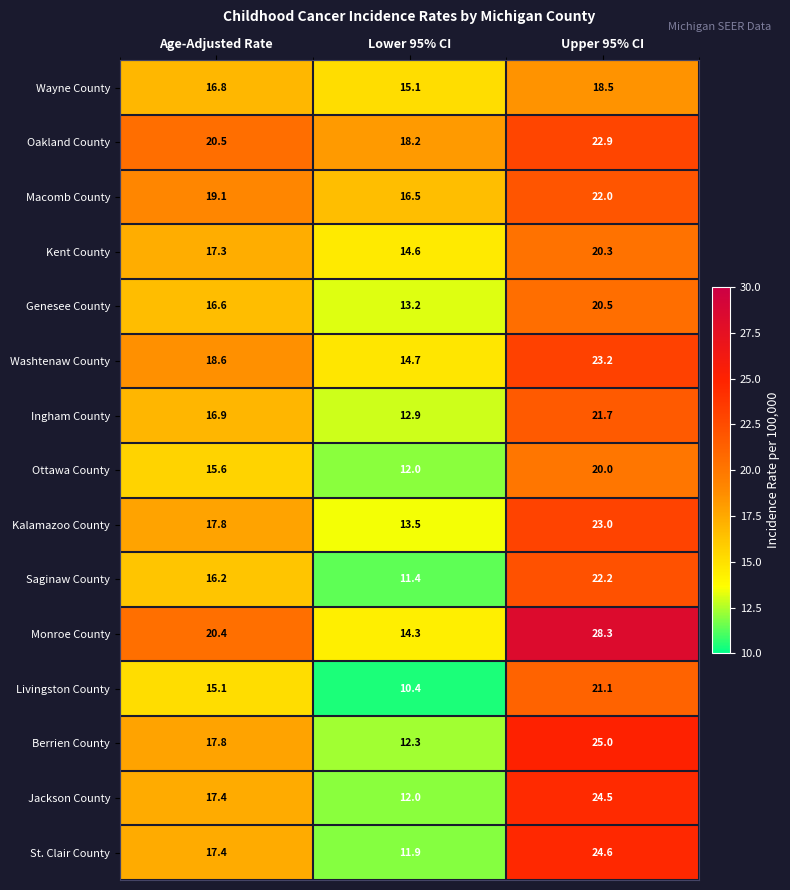

Read the Livingston County value at Upper 95% CI.

21.1